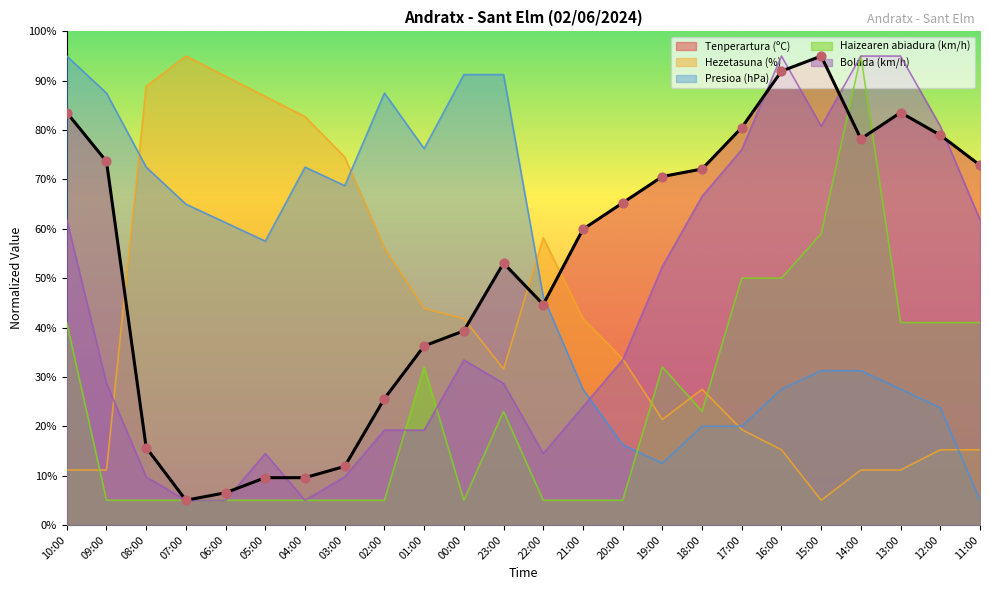

Which series contains the lowest Y value?

Tenperartura (ºC)